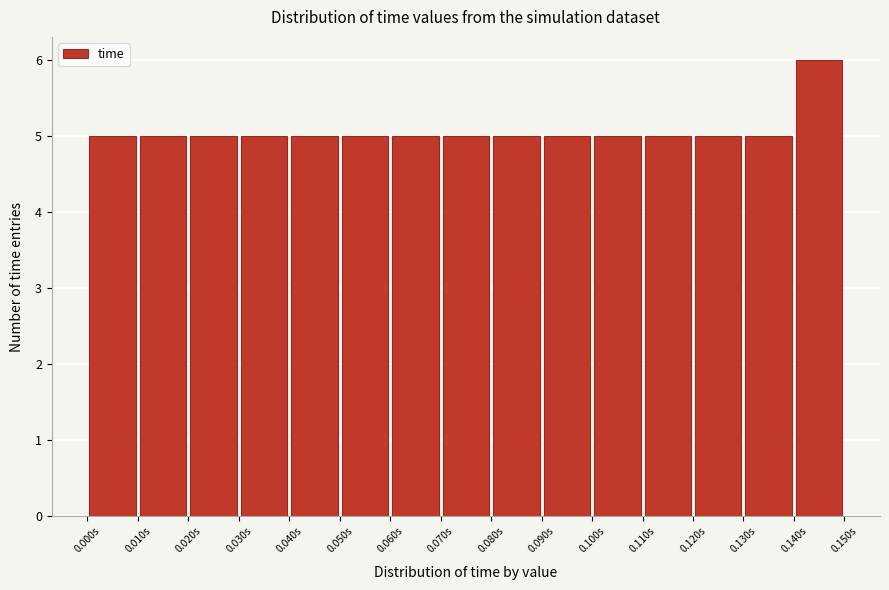

Over which range of the x-axis is the bar tallest?

0.14 to 0.15